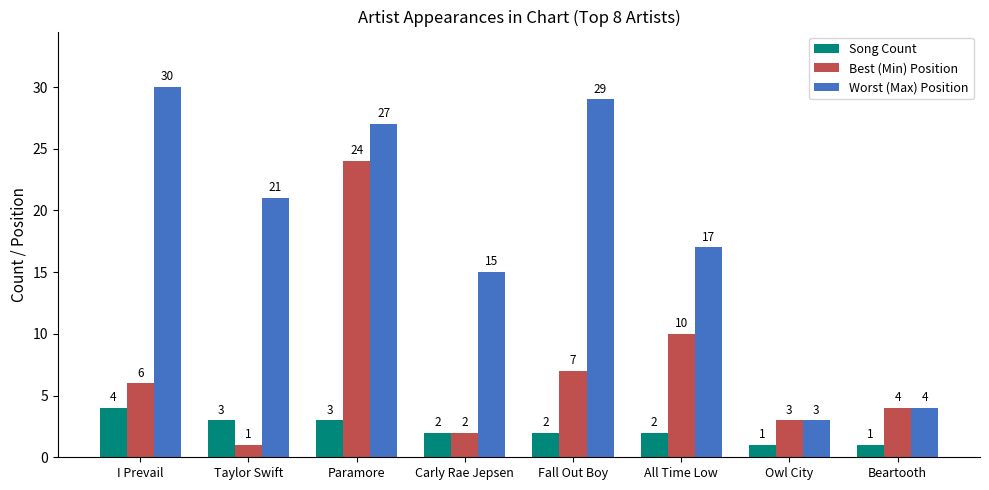

What is the total value across all series at All Time Low?

29